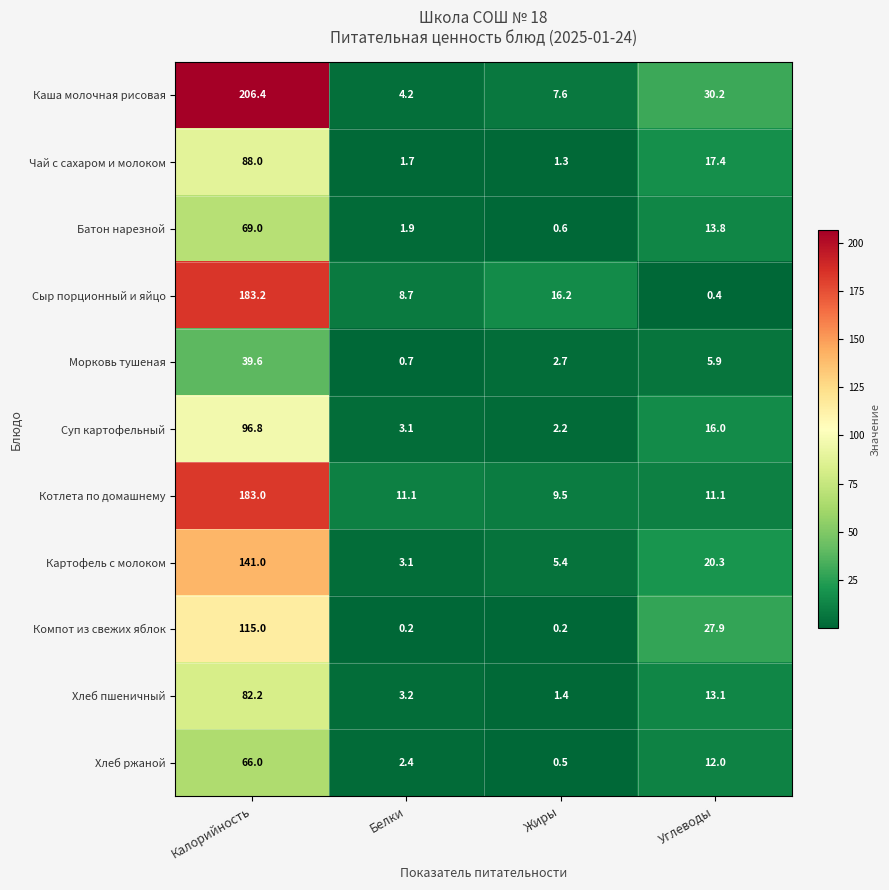

Rank the series by their maximum value, from highest to lowest.

Каша молочная рисовая, Сыр порционный и яйцо, Котлета по домашнему, Картофель с молоком, Компот из свежих яблок, Суп картофельный, Чай с сахаром и молоком, Хлеб пшеничный, Батон нарезной, Хлеб ржаной, Морковь тушеная